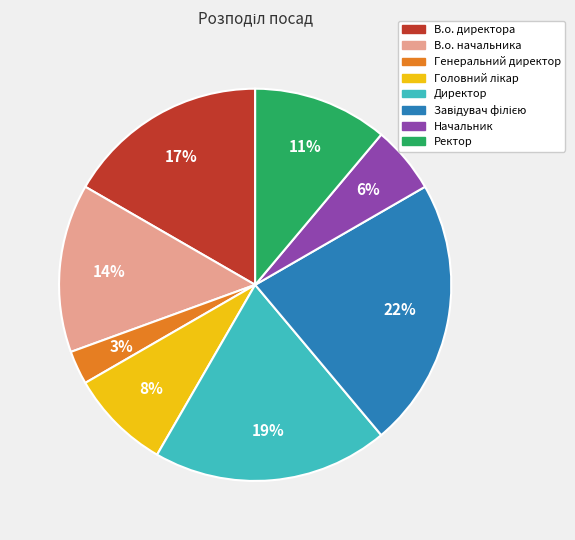

Which slice is the smallest?

Генеральний директор